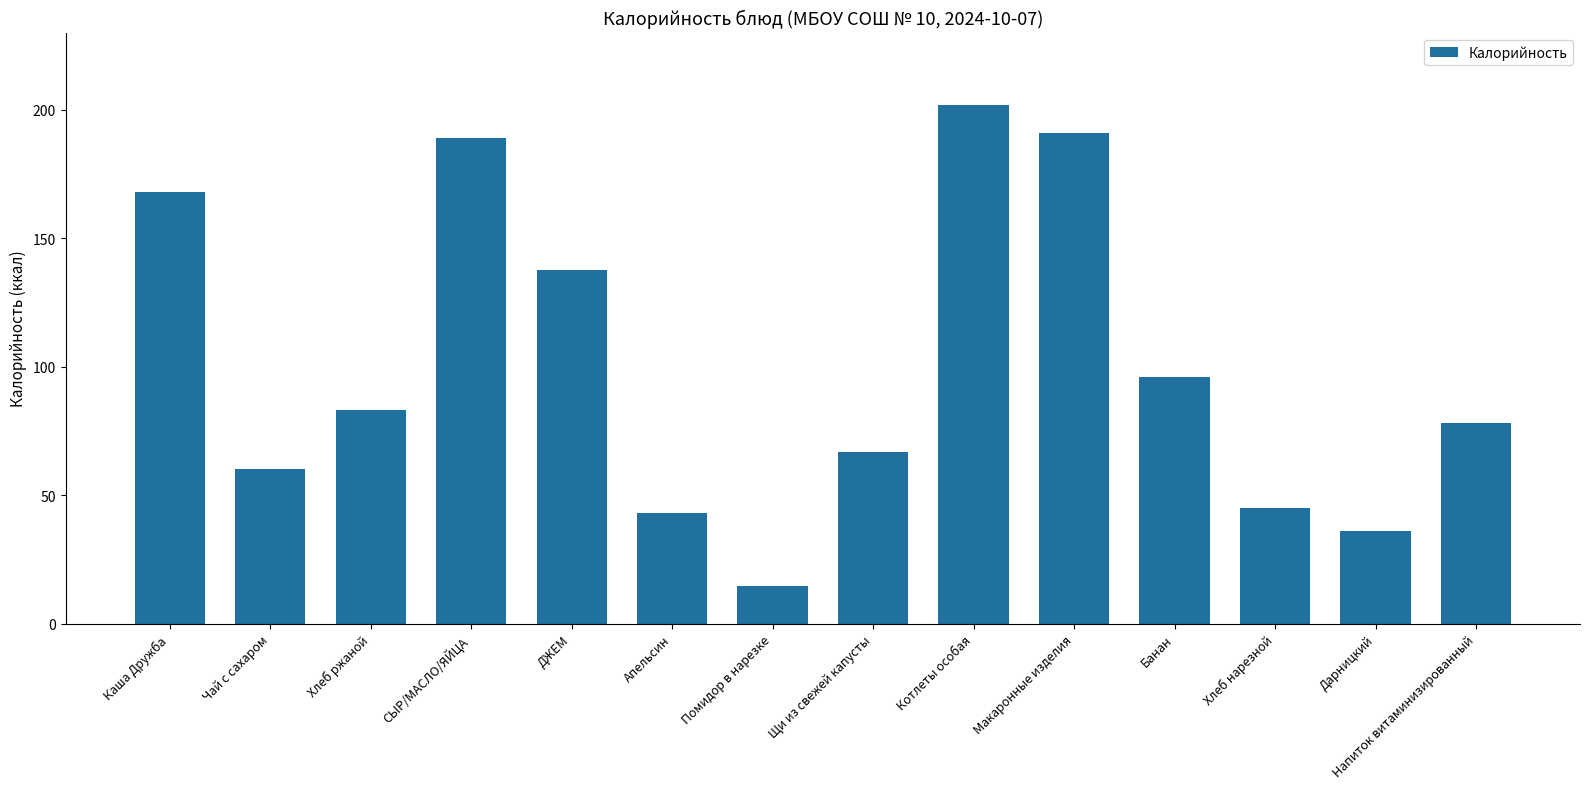

Reading right to left, extract all data points from this chart.

78.0	36.0	45.0	96.0	191.0	201.8	67.0	14.5	43.0	137.7	189.0	83.0	60.0	168.0